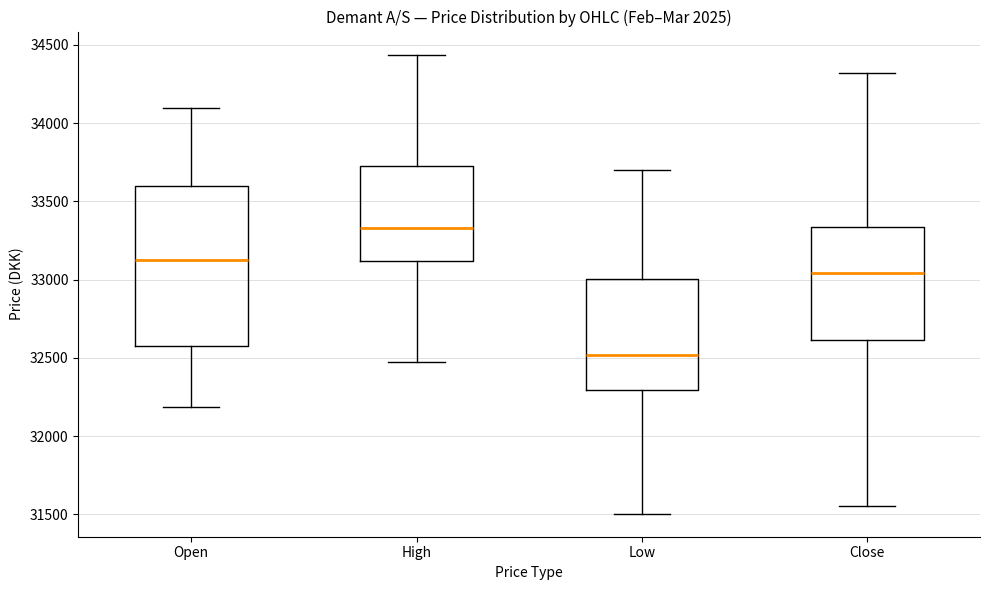

Reading left to right, read every box against the y-axis: the position of its median line, the range the box covers, and the ends of its whiskers. The values are not printed on the chart, so give them approximately, as read against the axis.

Open: median 33100, box 32600 to 33600, whiskers 32200 to 34100
High: median 33350, box 33100 to 33750, whiskers 32450 to 34450
Low: median 32500, box 32300 to 33000, whiskers 31500 to 33700
Close: median 33050, box 32600 to 33350, whiskers 31550 to 34300